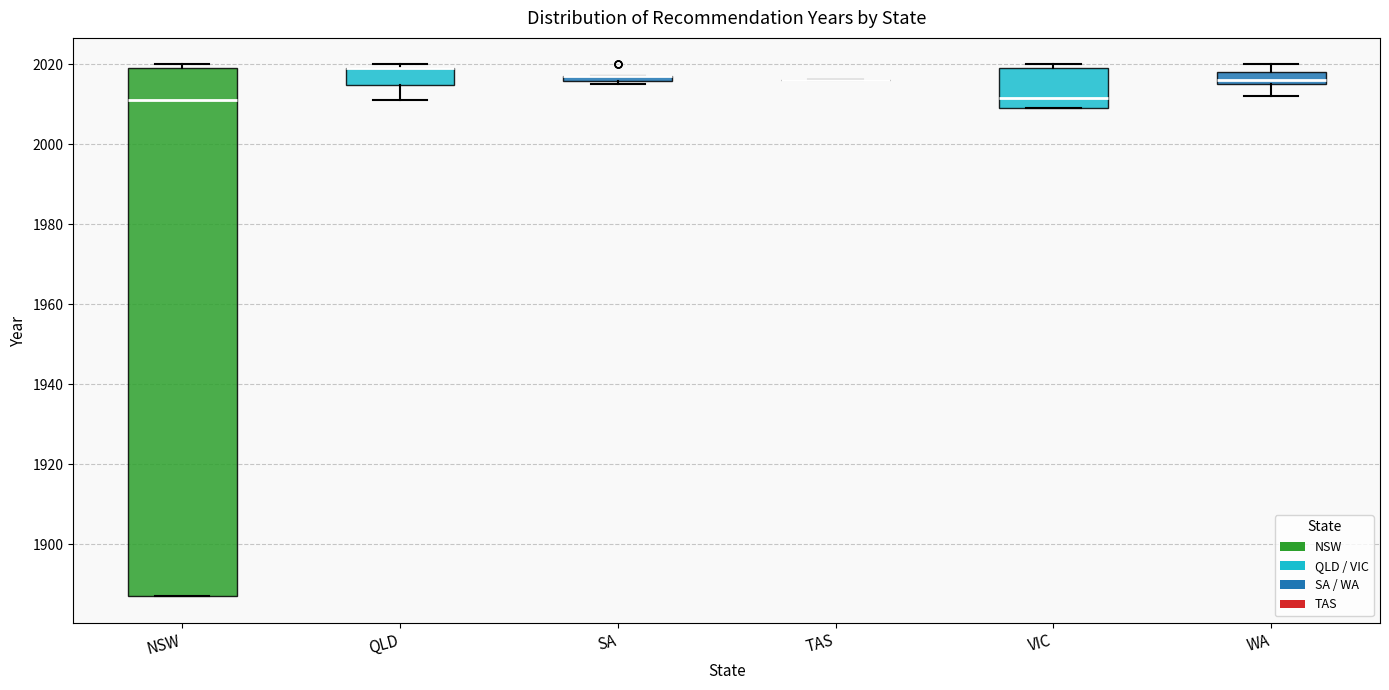

Which box is the tallest, from its lower edge to its upper edge?

NSW